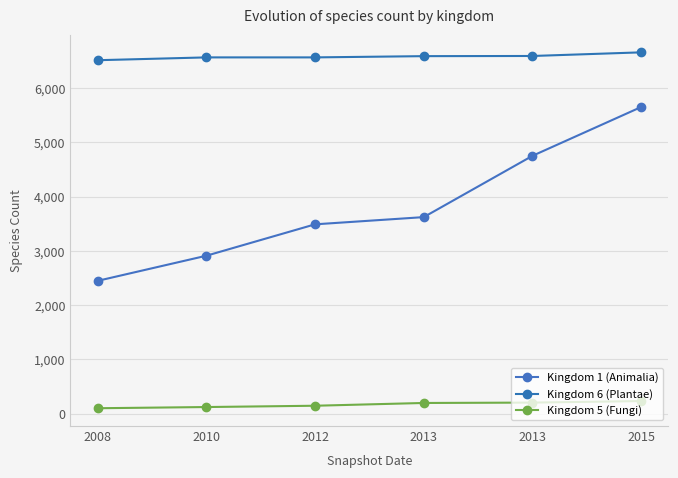

Does the chart have visible grid lines?

Yes